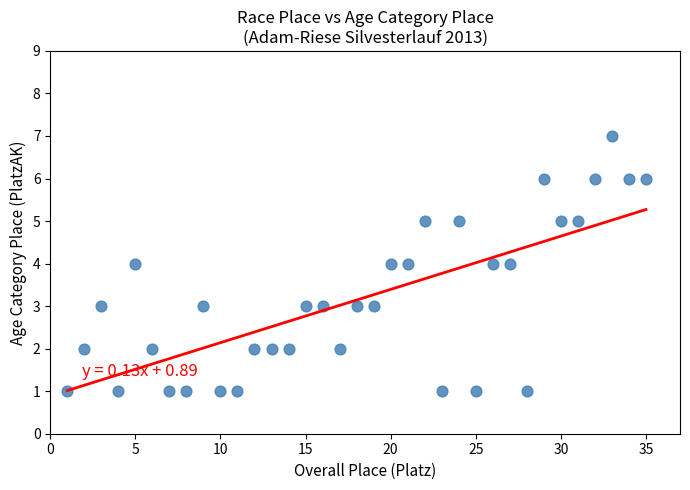

What is the range of Y values (max minus min)?

6